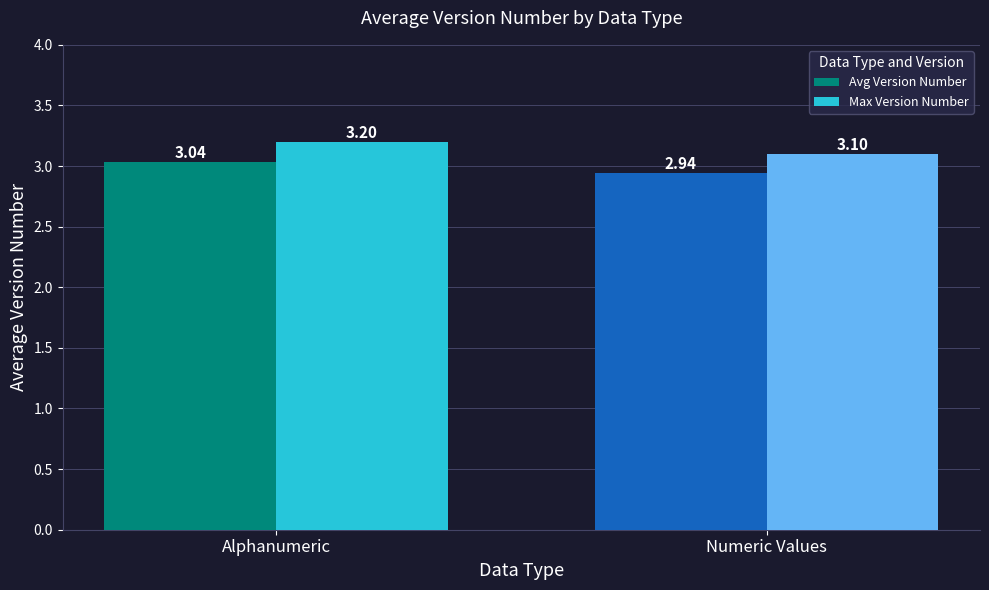

Which category has the highest value across all series?

Alphanumeric